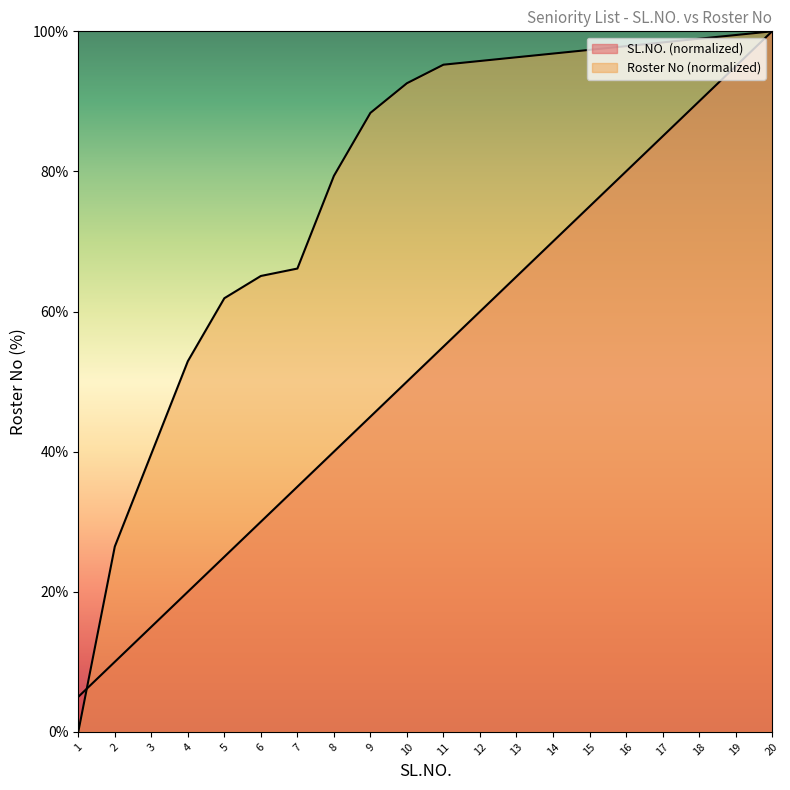

What are all the series names shown in the legend?

SL.NO., Roster No